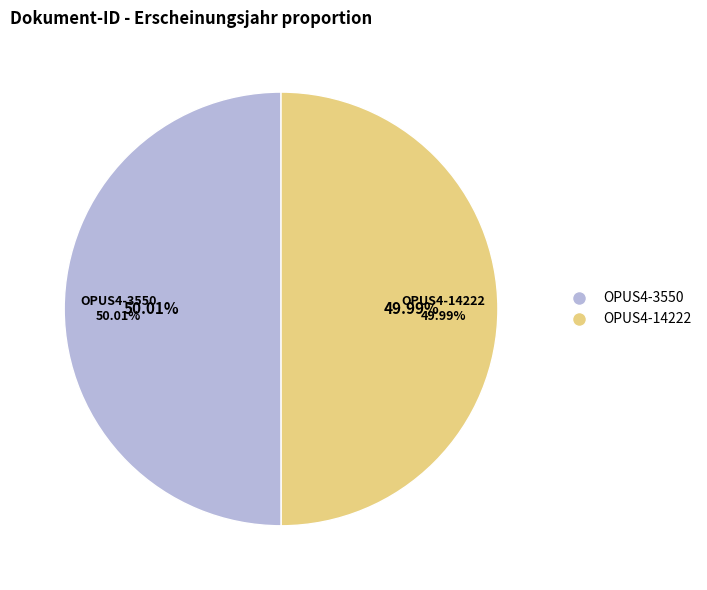

How many slices are in this pie chart?

2